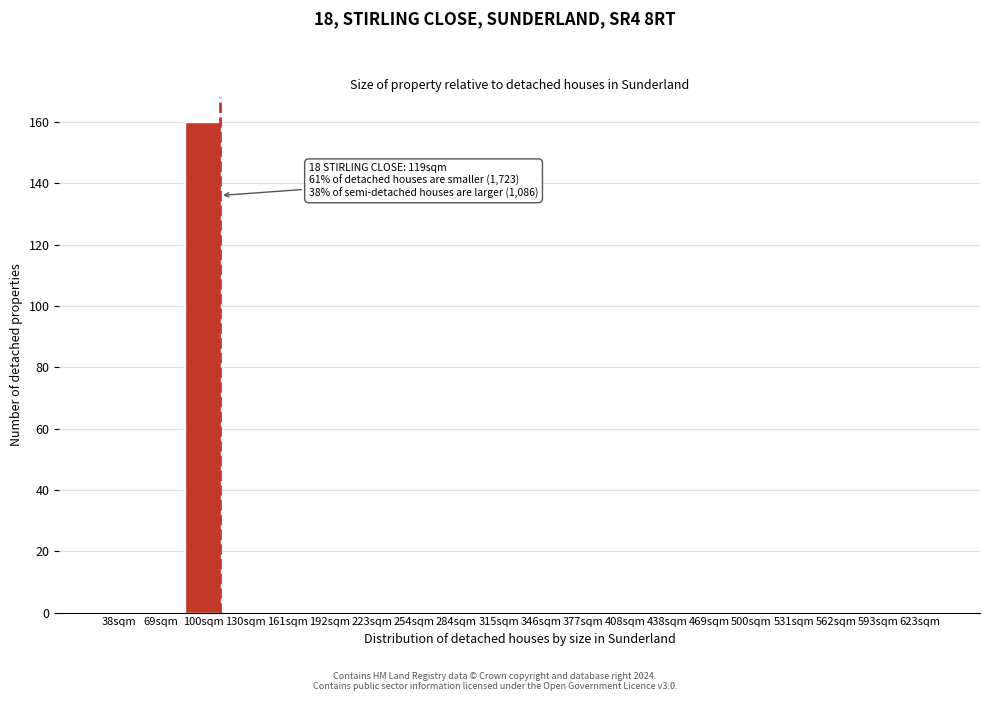

Reading left to right, extract all data points from this chart.

38sqm=0	69sqm=0	100sqm=160	130sqm=0	161sqm=0	192sqm=0	223sqm=0	254sqm=0	284sqm=0	315sqm=0	346sqm=0	377sqm=0	408sqm=0	438sqm=0	469sqm=0	500sqm=0	531sqm=0	562sqm=0	593sqm=0	623sqm=0